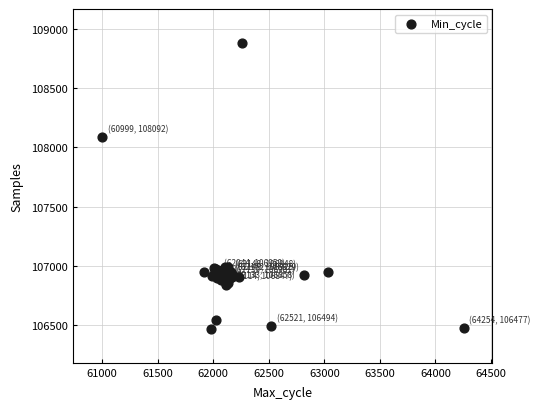

What Y value in the scatter plot is closest to 107675?

108092